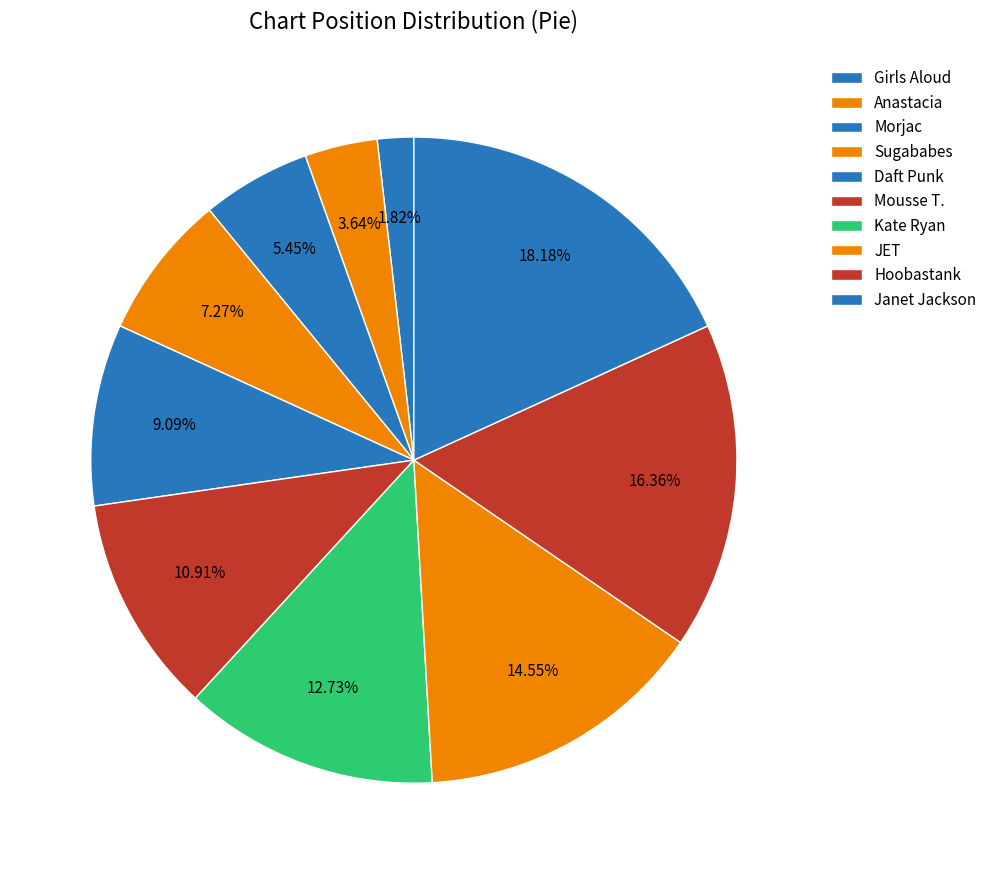

To the nearest percent, what percentage of the pie is Kate Ryan?

13%